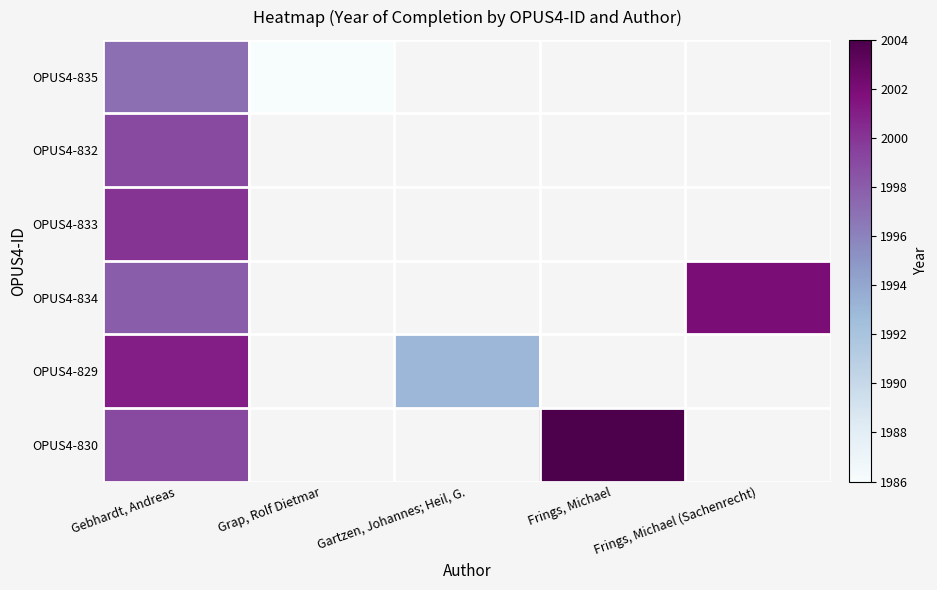

Is the value of OPUS4-834 at Frings, Michael greater than the value of OPUS4-829 at Gebhardt, Andreas?

No